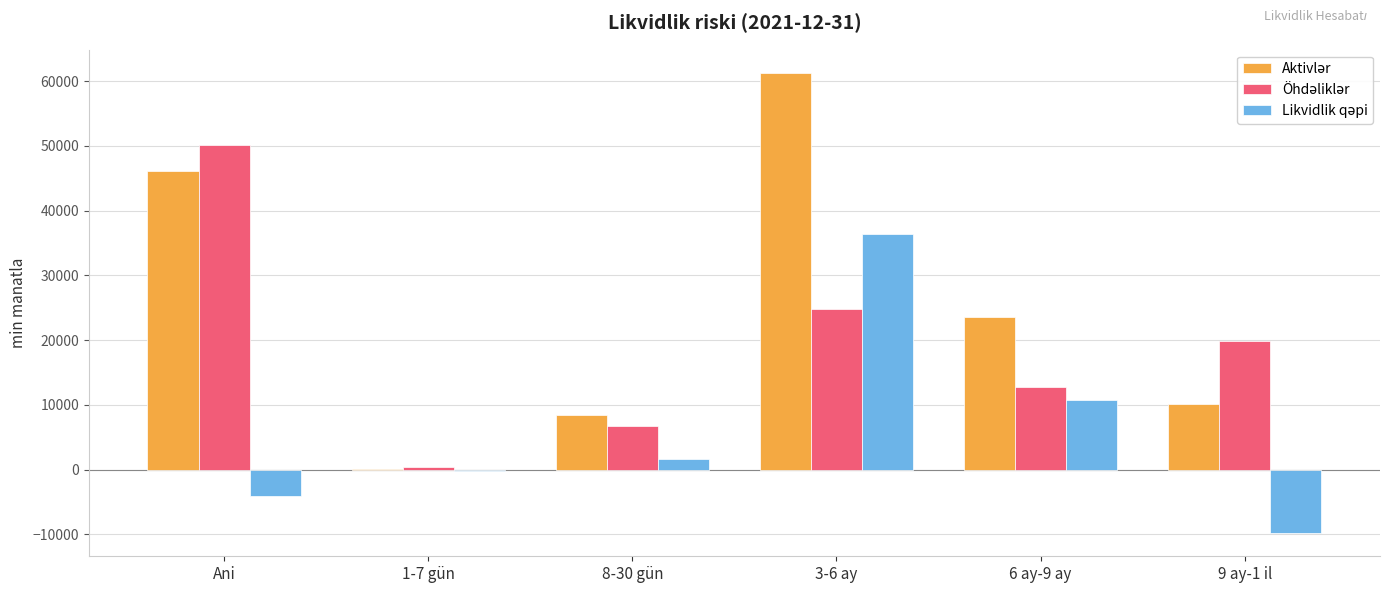

How many distinct data groups are displayed?

3